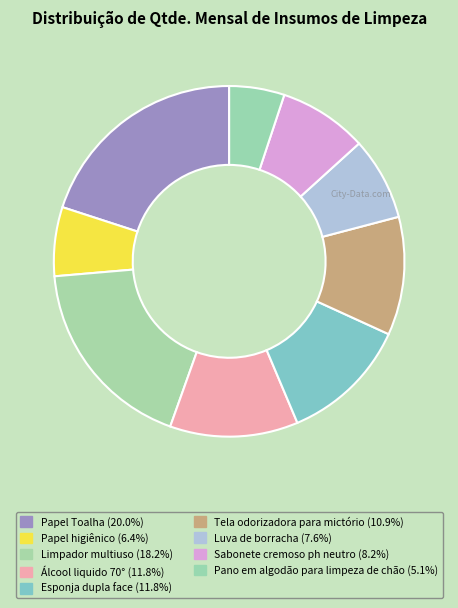

To the nearest percent, what is the combined percentage of Sabonete cremoso ph neutro and Limpador multiuso?

26%